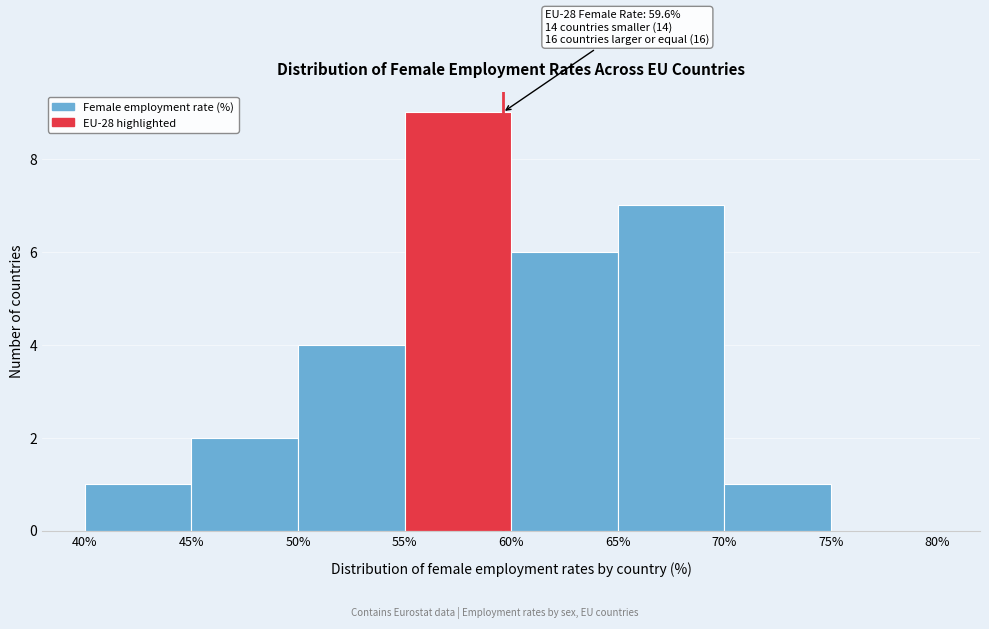

Over which range of the x-axis is the bar tallest?

55% to 60%